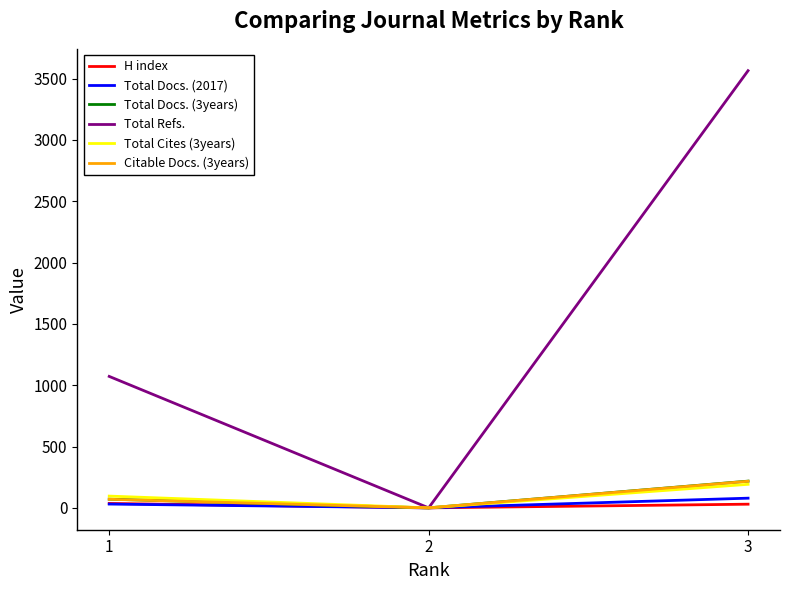

What is the difference between the highest and lowest values at 1?

1041